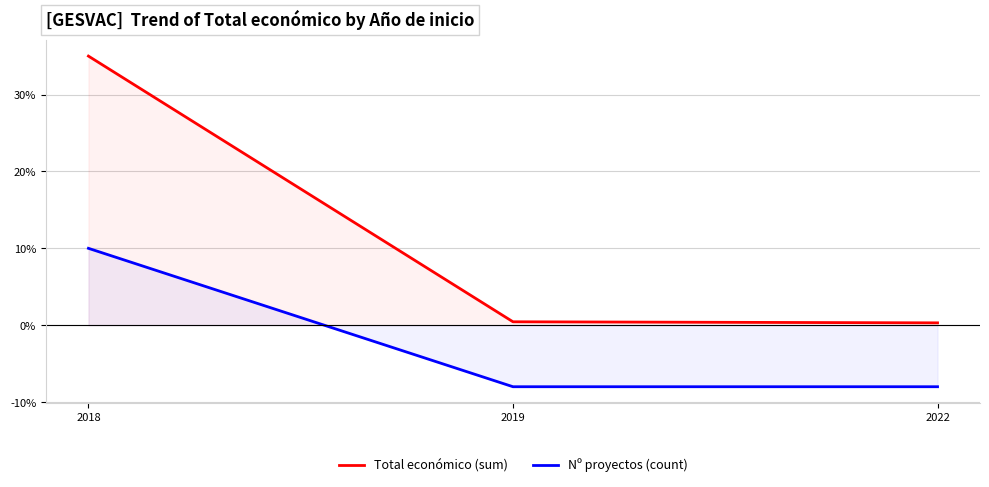

The value of Nº proyectos (count) at 2018 is 10.0. True or false?

True